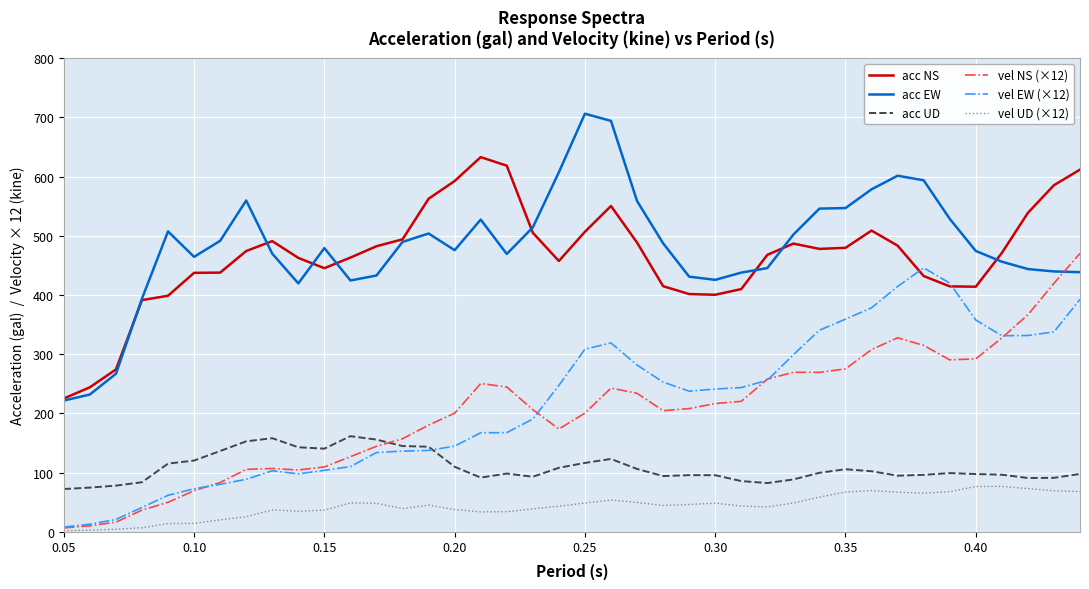

True or false: acc UD and vel UD (×12) cross at least once.

False